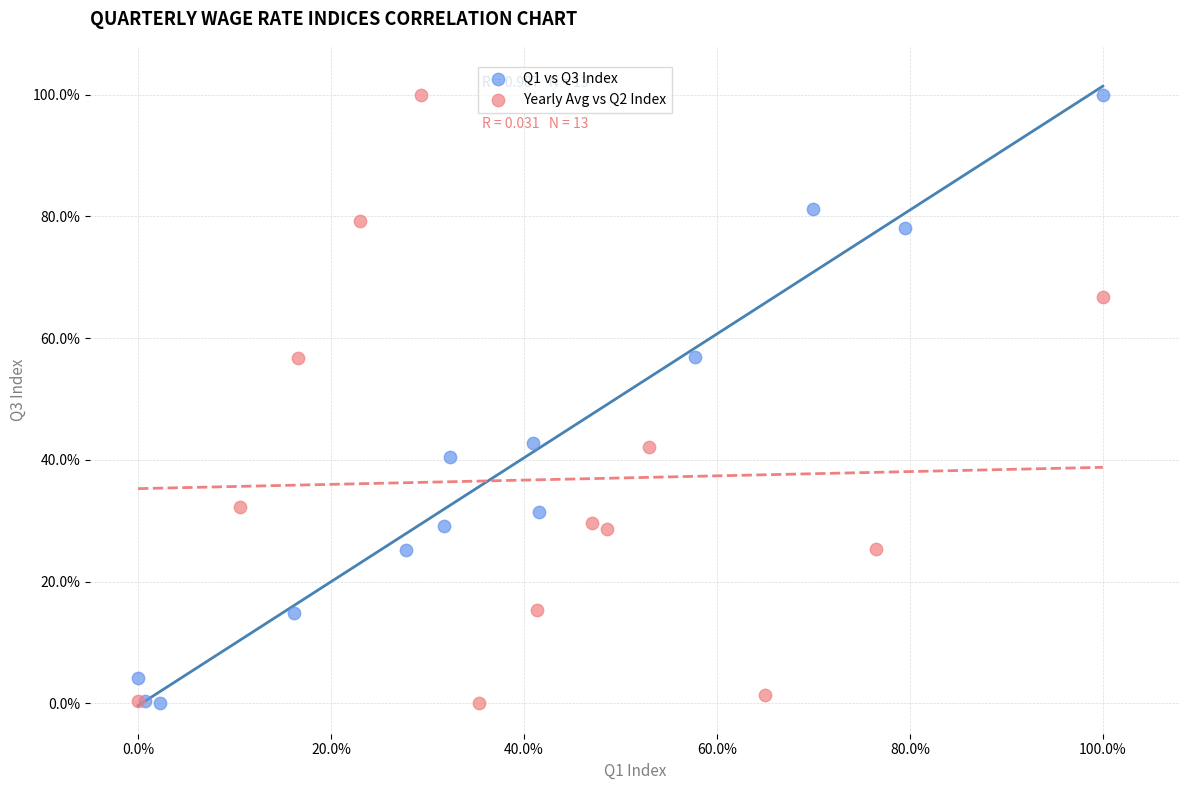

What are all the series names shown in the legend?

Q1 vs Q3 Index, Yearly Avg vs Q2 Index